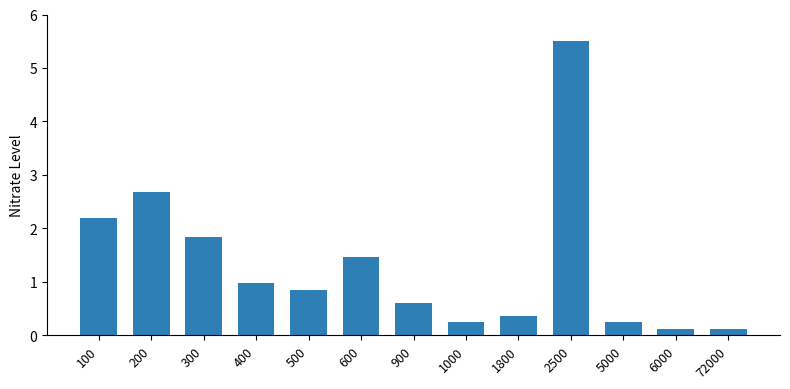

Which label corresponds to the largest value in the chart?

2500